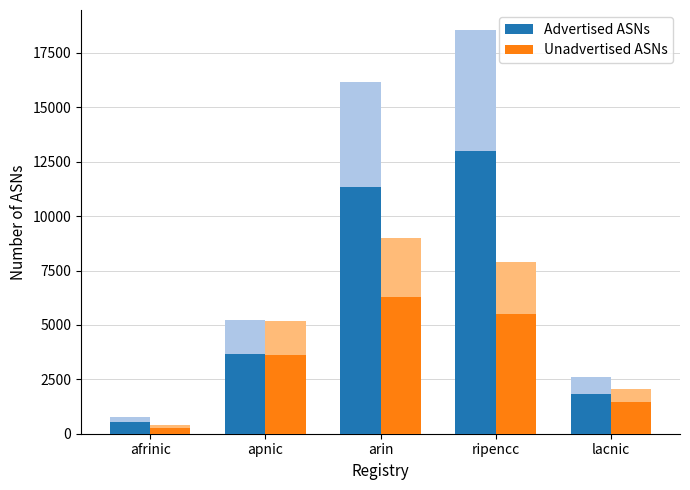

How many data points does each series have?

5